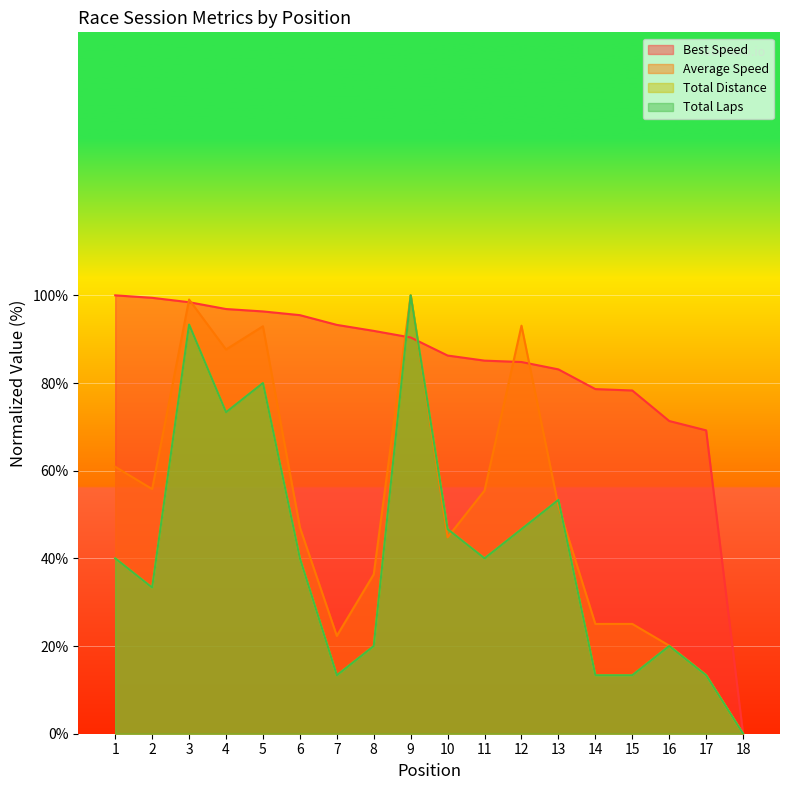

What is the value of the Average Speed point at the 2nd from the left?

55.8